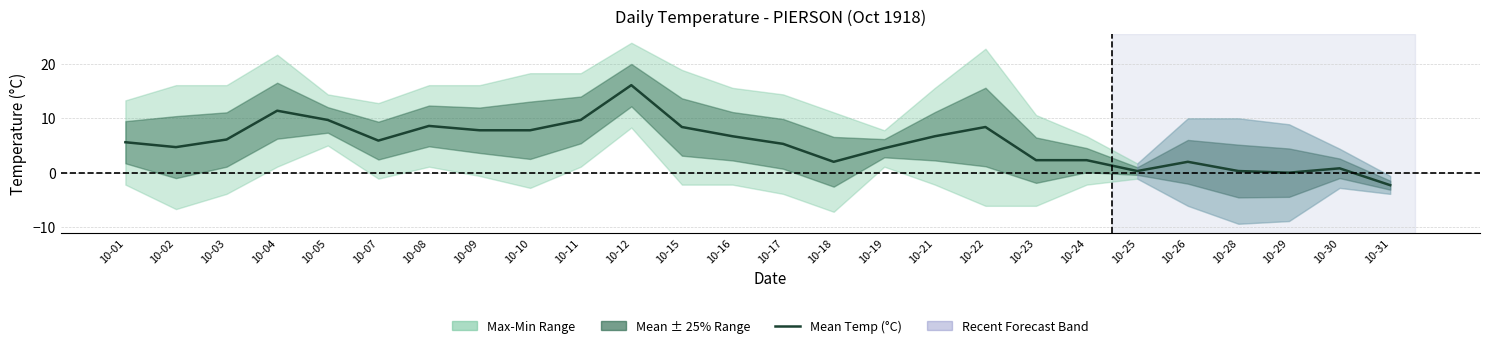

List the labels in order of value, largest first.

10-12, 10-04, 10-05, 10-11, 10-08, 10-15, 10-22, 10-09, 10-10, 10-16, 10-21, 10-03, 10-07, 10-01, 10-17, 10-02, 10-19, 10-23, 10-24, 10-18, 10-26, 10-30, 10-25, 10-28, 10-29, 10-31